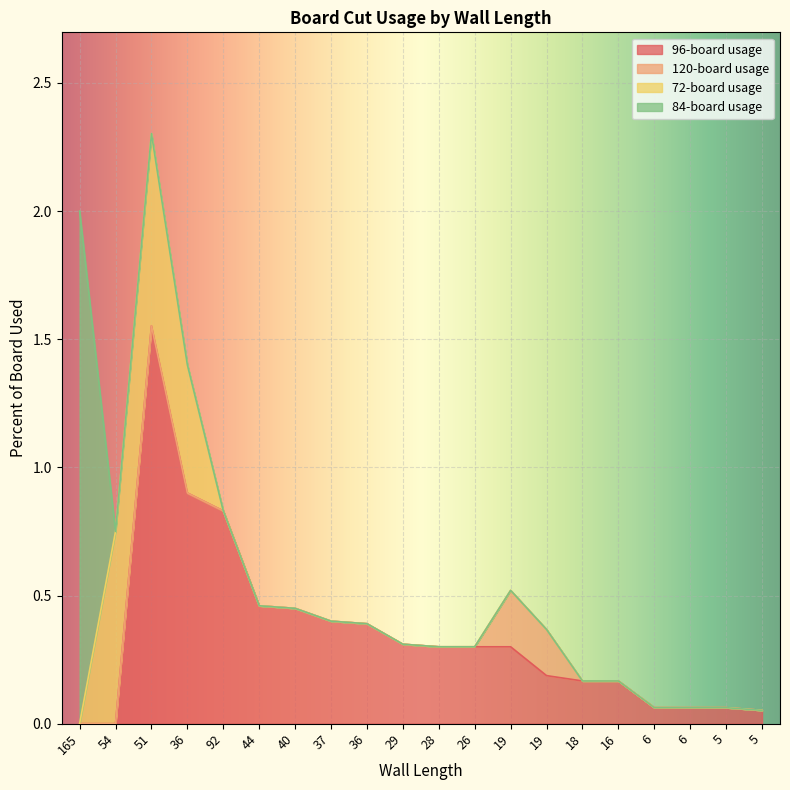

True or false: 120-board usage has a value of -0.1 at 36.

False